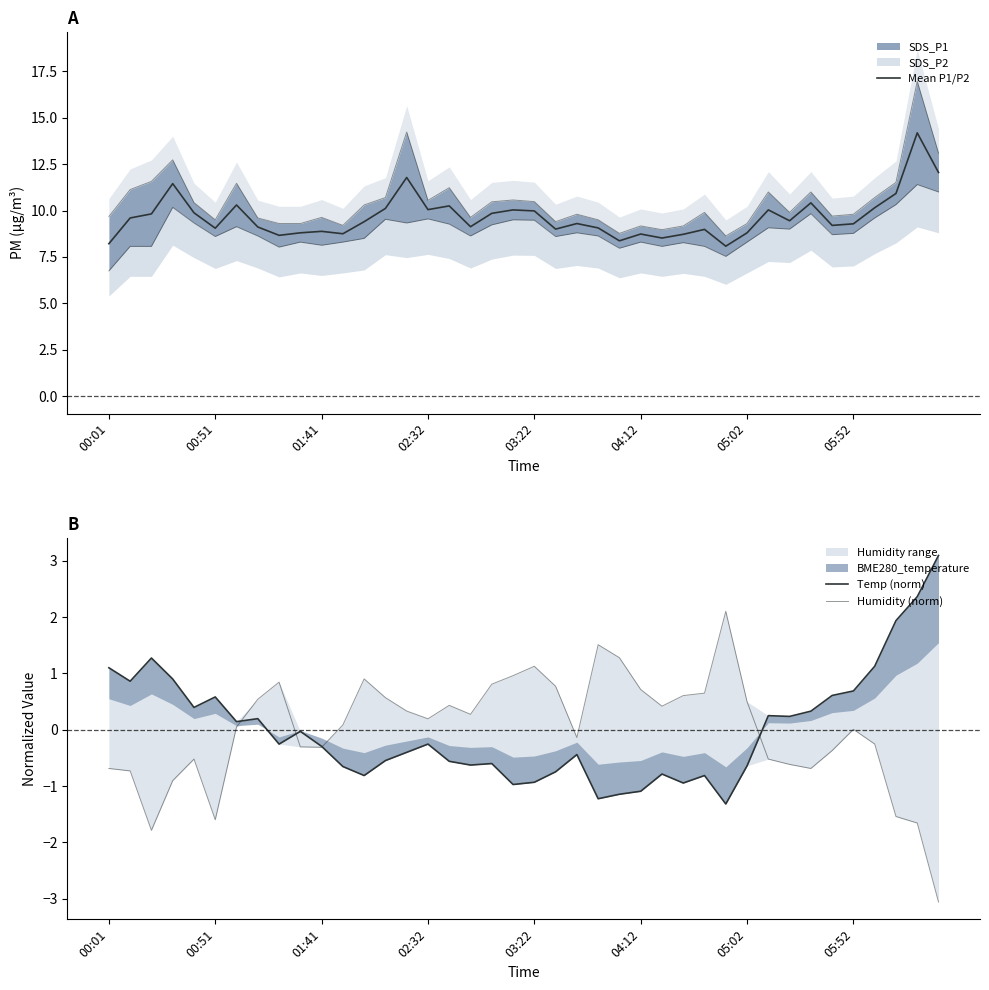

The Humidity (norm) series shows -1.0 at 39. True or false?

False